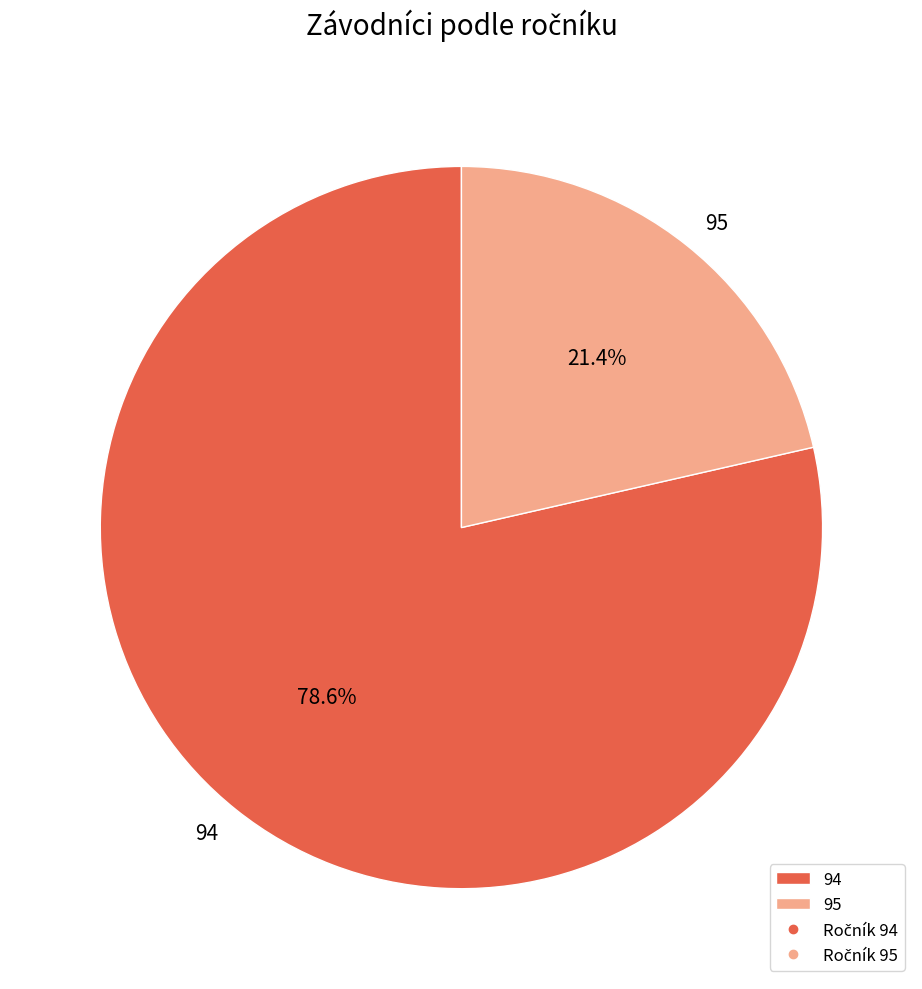

True or false: 95 accounts for 11% of the total.

False